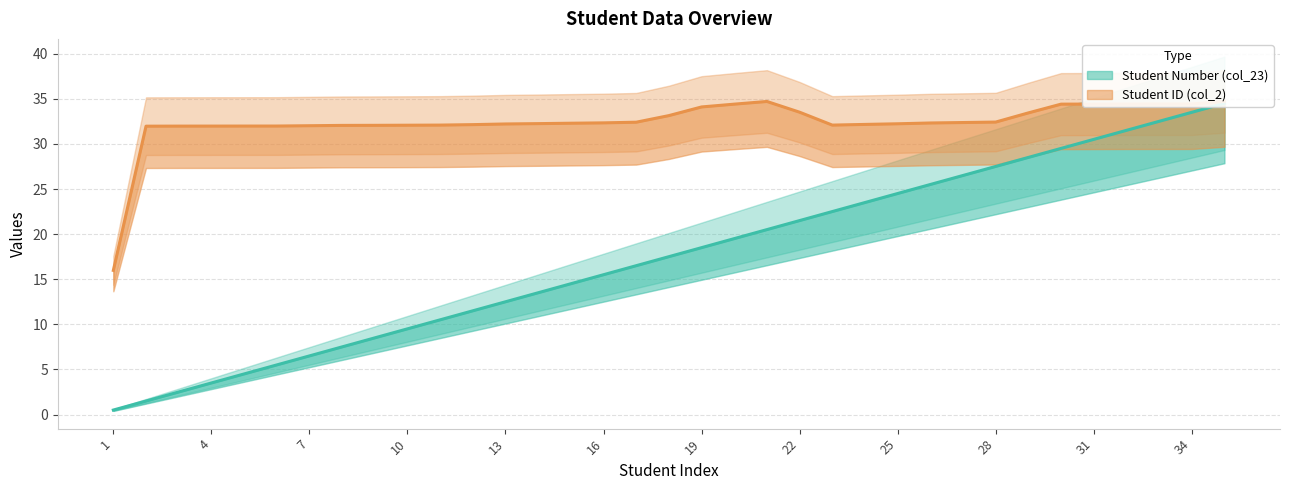

What is the minimum value shown in the chart?

0.5